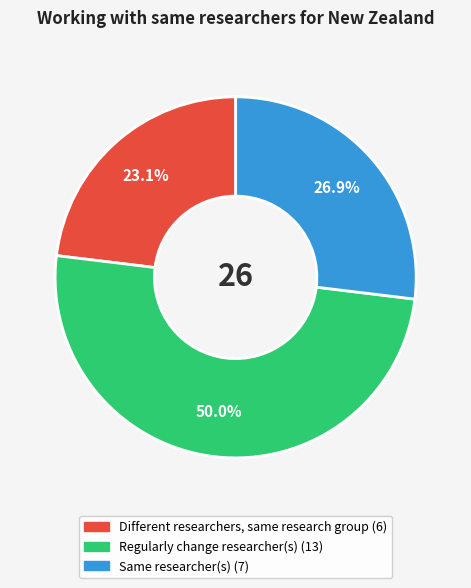

How many slices are in this pie chart?

3